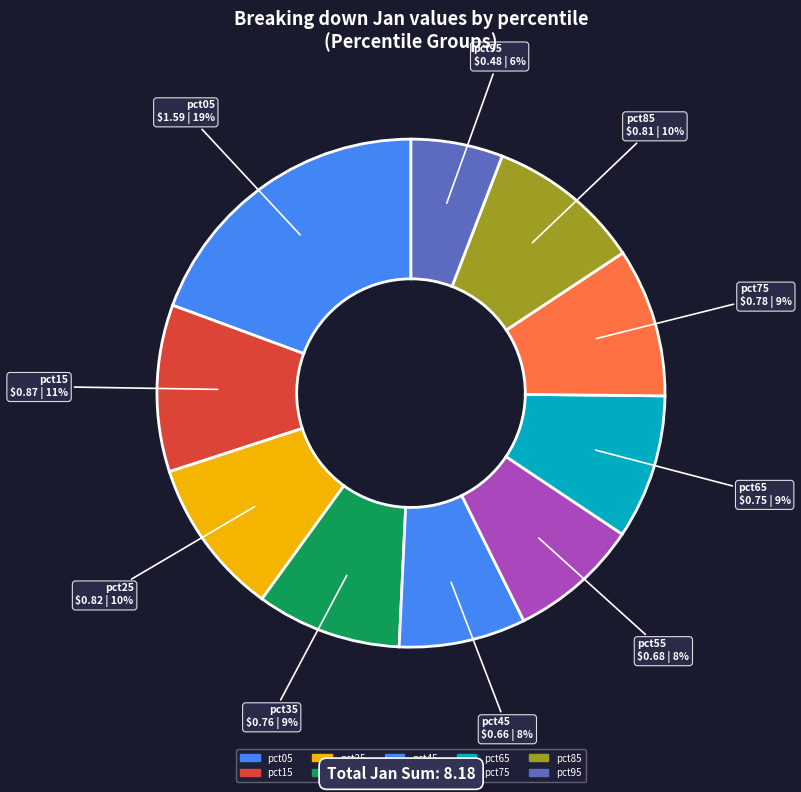

Combined, do pct65 and pct35 account for over 50%?

No